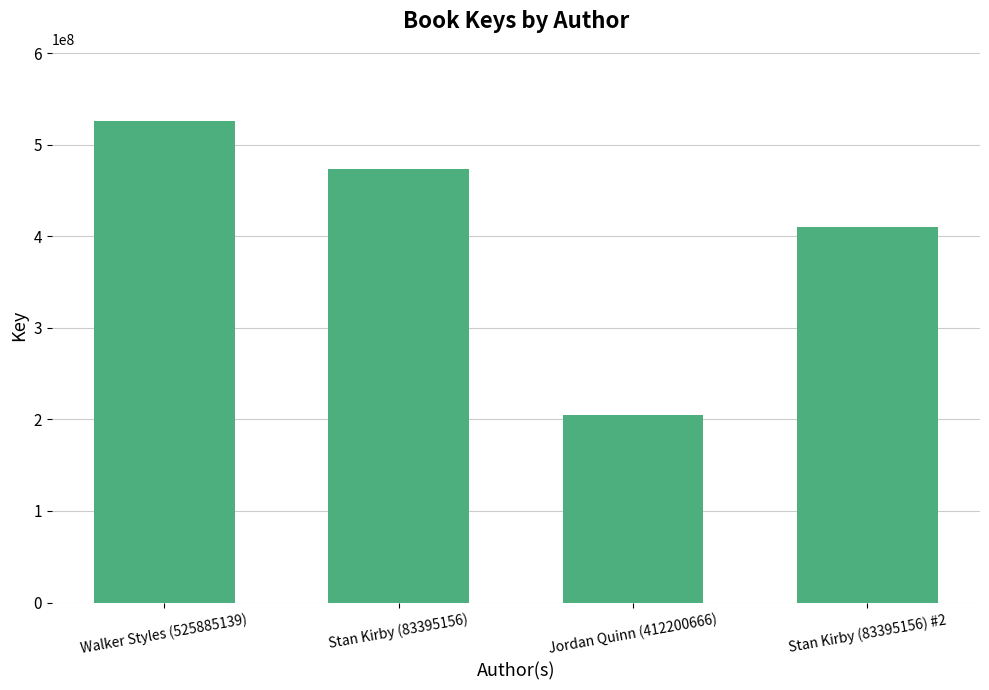

How many values are below 473789000?

2